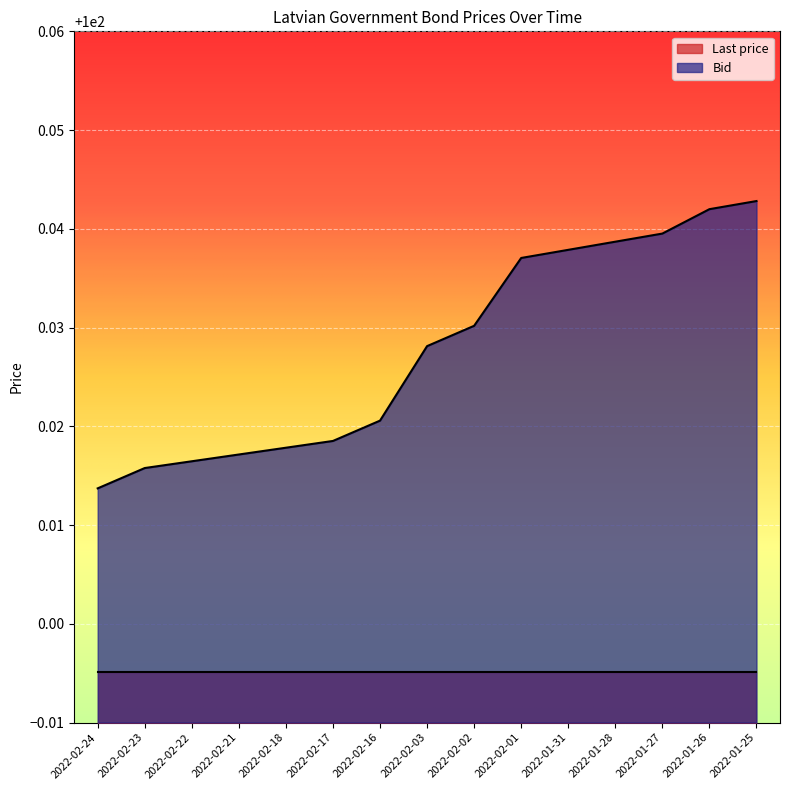

Reading right to left, what are all the values shown in this chart?

2022-01-25=100.0	2022-01-26=100.0	2022-01-27=100.0	2022-01-28=100.0	2022-01-31=100.0	2022-02-01=100.0	2022-02-02=100.0	2022-02-03=100.0	2022-02-16=100.0	2022-02-17=100.0	2022-02-18=100.0	2022-02-21=100.0	2022-02-22=100.0	2022-02-23=100.0	2022-02-24=100.0